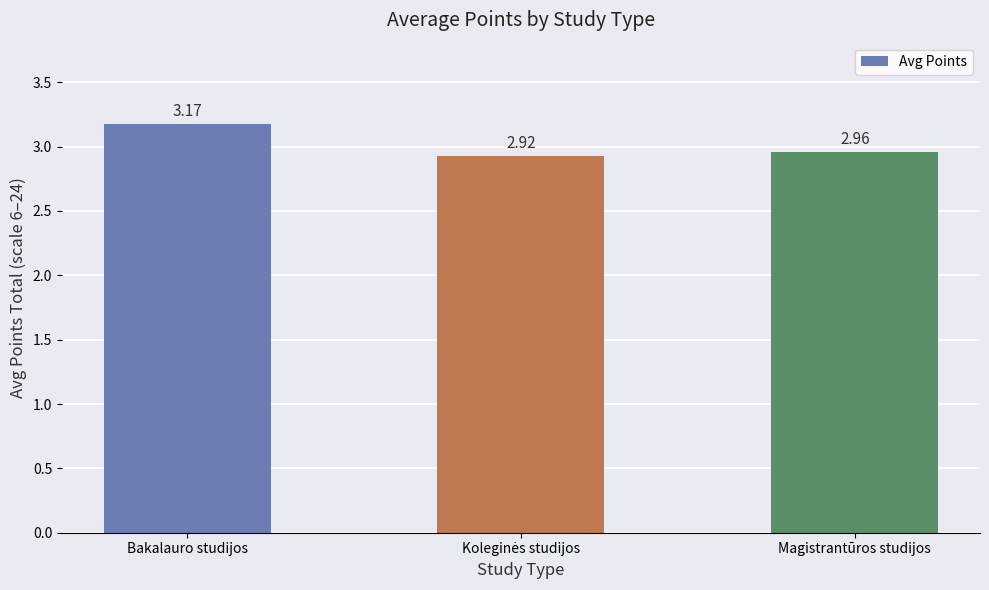

Approximately how many times larger is the value at Bakalauro studijos compared to Magistrantūros studijos?

1.1